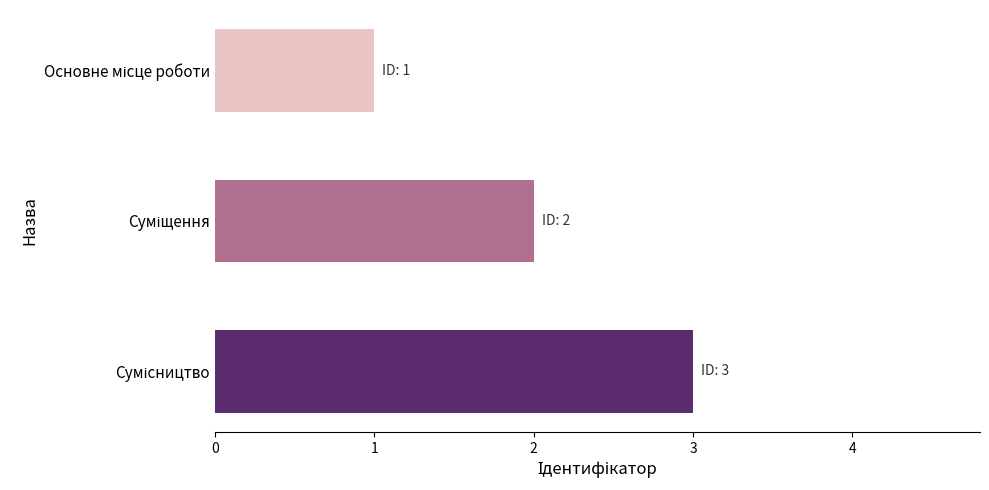

Are the bars horizontal?

Yes